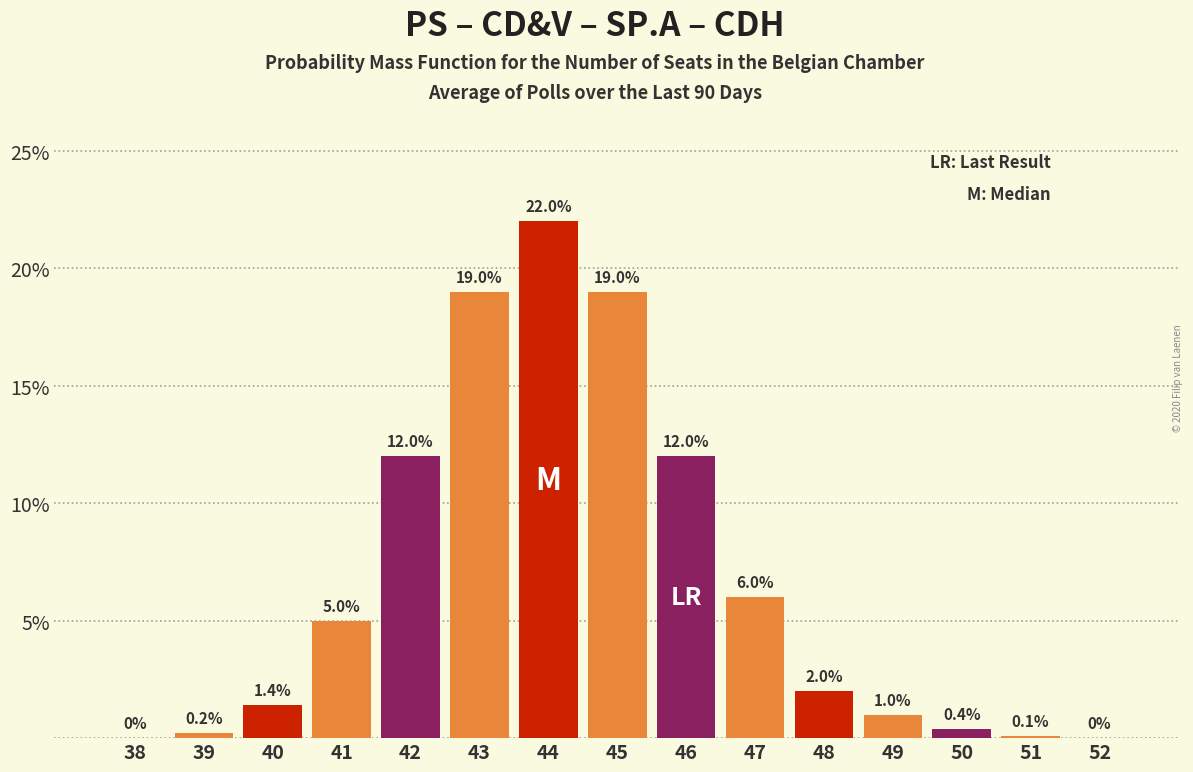

Reading right to left, transcribe all the data shown in this chart.

52=0.0	51=0.1	50=0.4	49=1.0	48=2.0	47=6.0	46=12.0	45=19.0	44=22.0	43=19.0	42=12.0	41=5.0	40=1.4	39=0.2	38=0.0